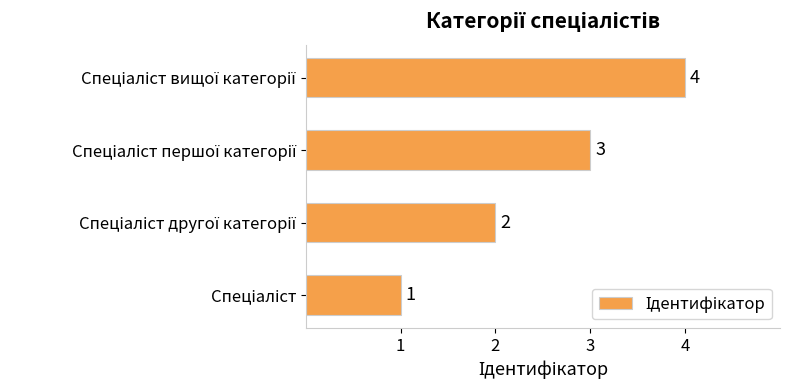

Are the bars grouped side by side (vs. stacked)?

No